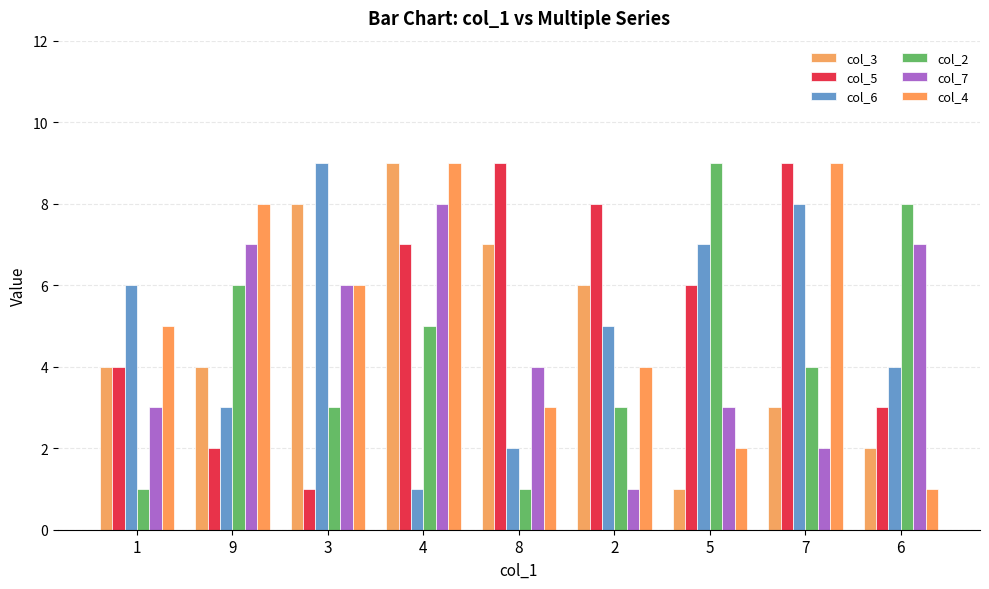

Is the value of col_2 at 5 greater than the value of col_6 at 7?

Yes